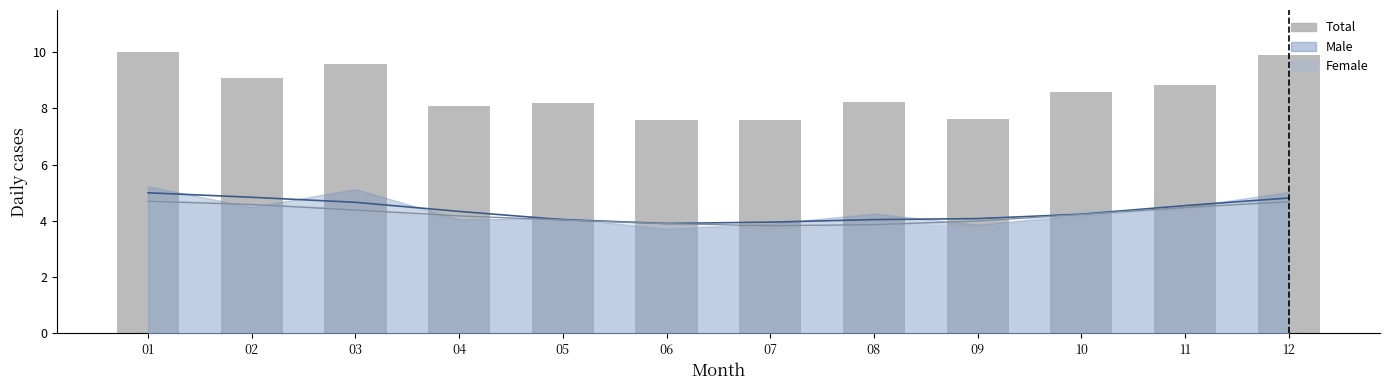

What is the value of the 11th bar from the left?

8.8